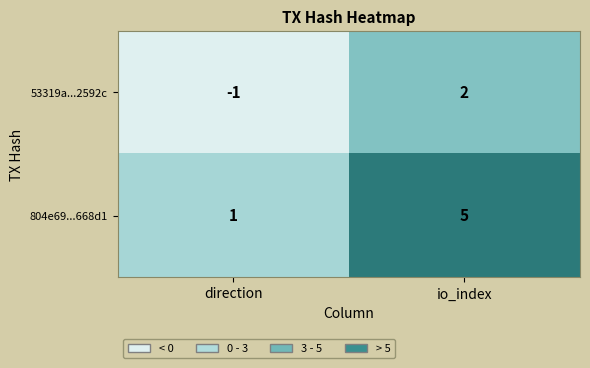

What is the maximum value for 804e69...668d1?

5